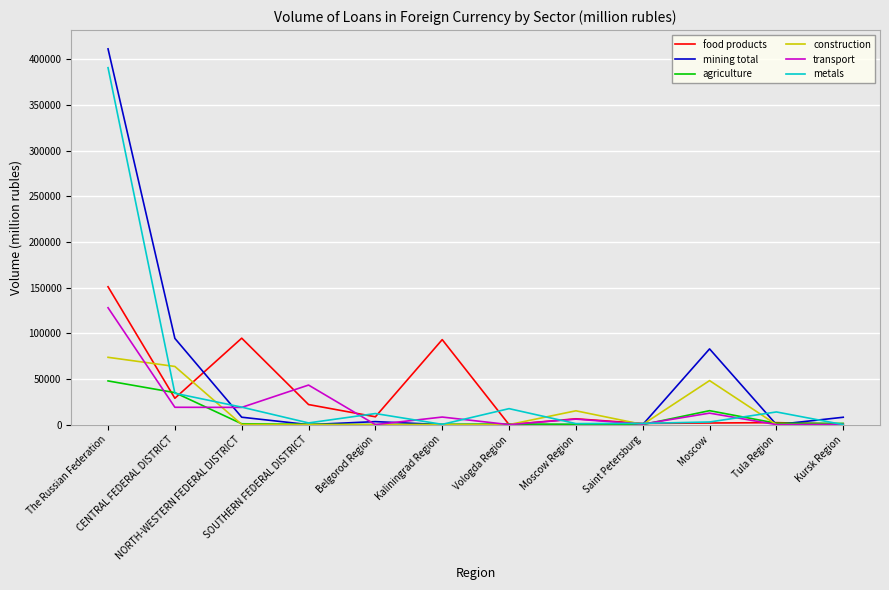

Rank the series by their maximum value, from lowest to highest.

agriculture, construction, transport, food products, metals, mining total